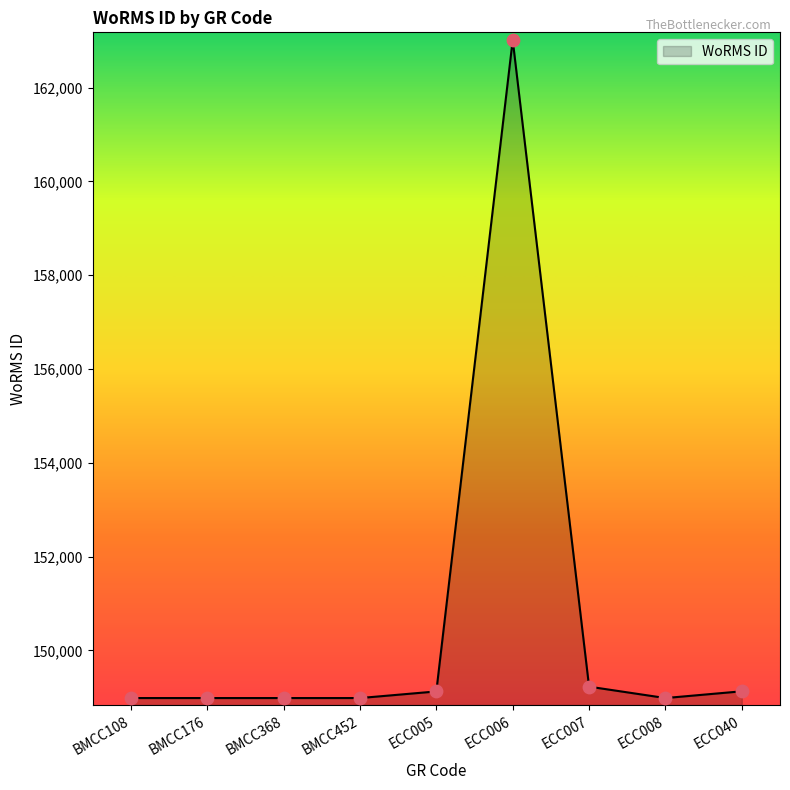

Approximately how many times larger is the value at BMCC368 compared to ECC040?

1.0